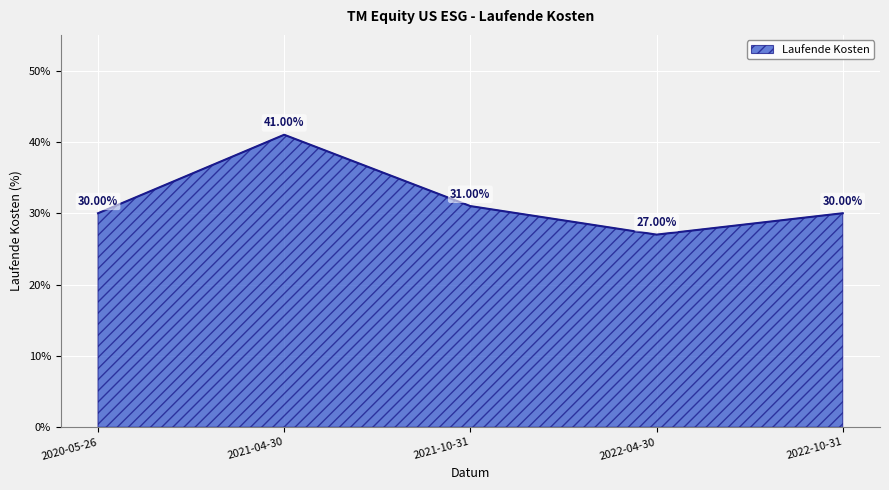

Which label corresponds to the smallest value in the chart?

2022-04-30